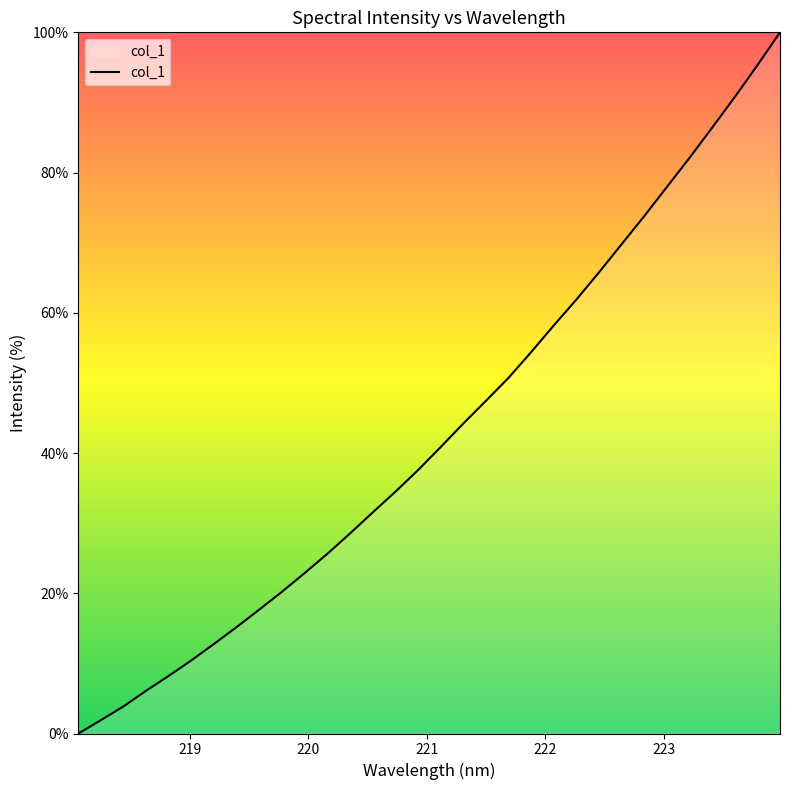

What is the maximum value shown in the chart?

100.0